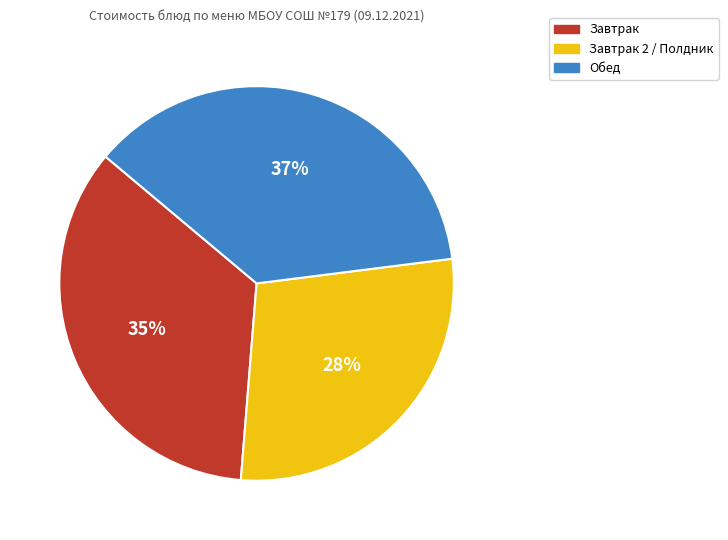

Which has a higher value, Завтрак or Завтрак 2 / Полдник?

Завтрак